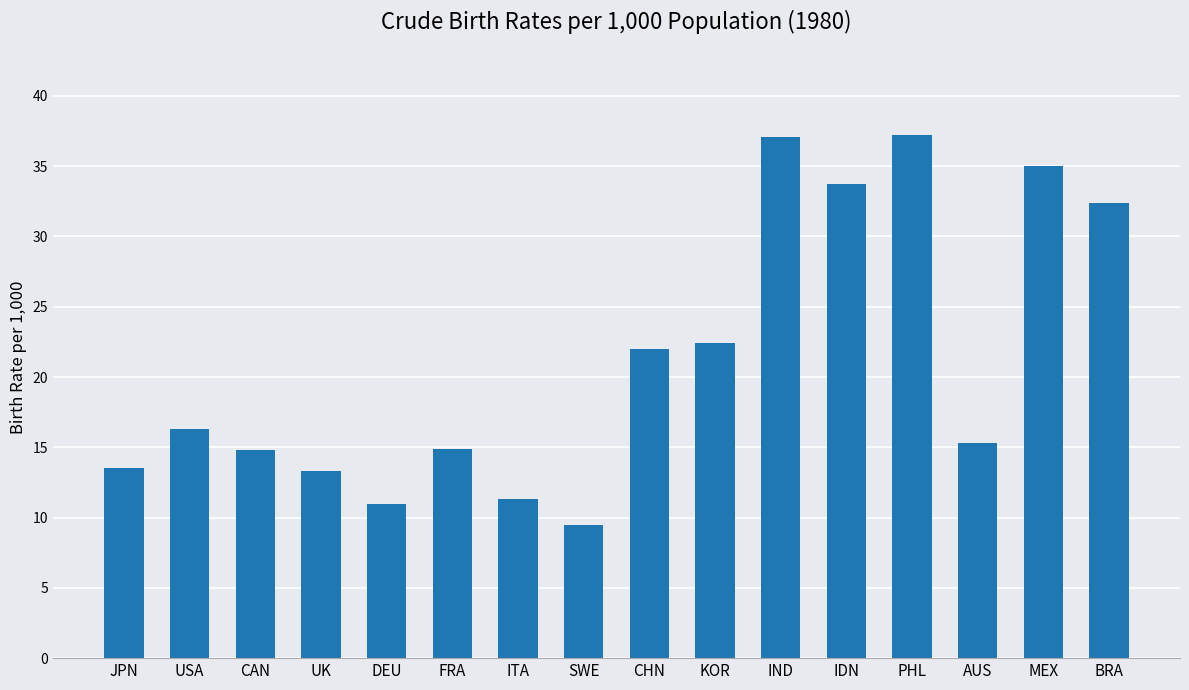

What is the maximum value shown in the chart?

37.2